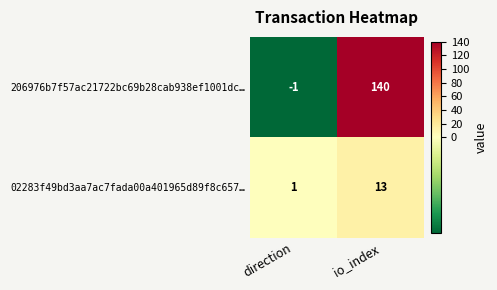

Is it true that 02283f49bd3aa7ac7fada00a401965d89f8c657… equals 2 at direction?

False